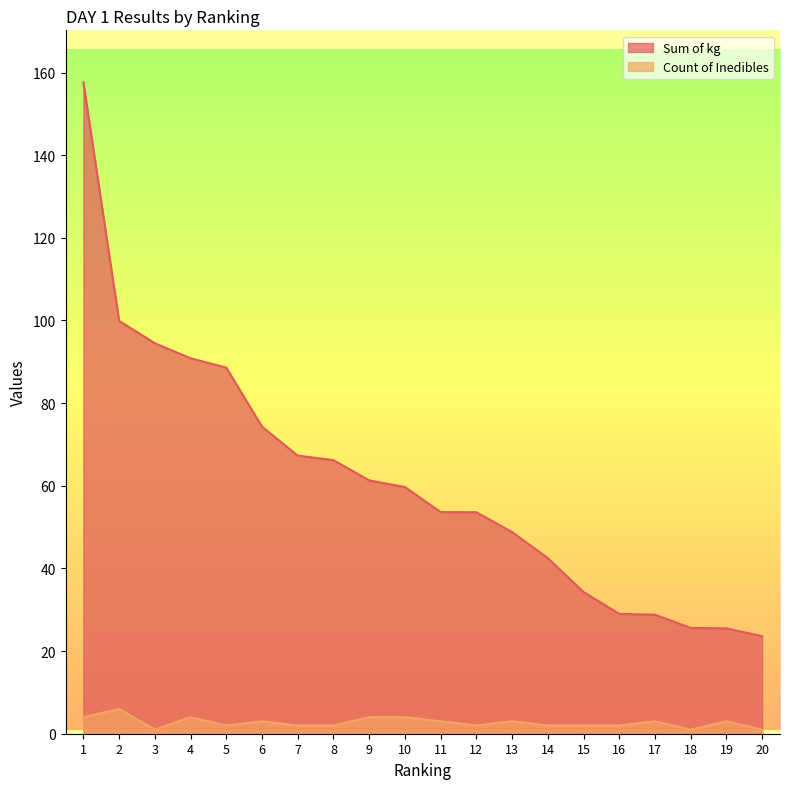

What is the difference between the maximum and minimum values in the Sum of kg series?

134.0